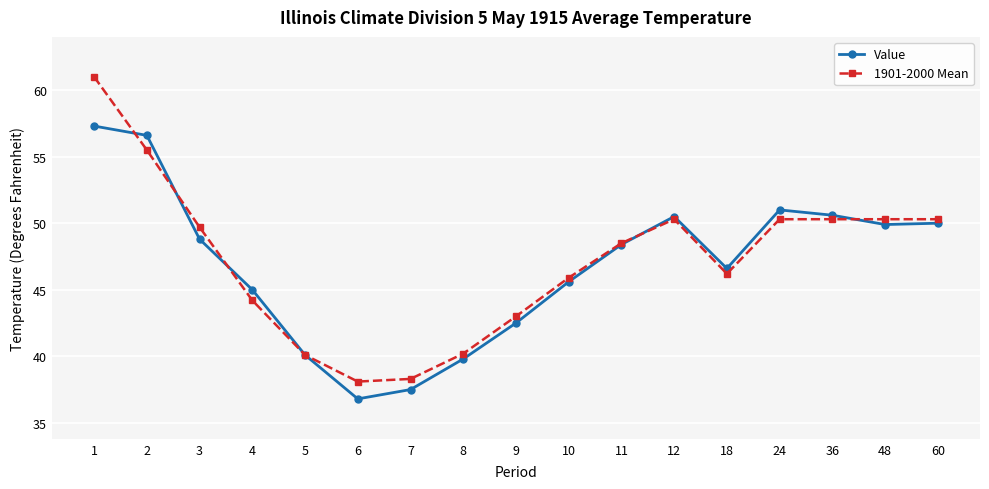

Which series ends up on top after the final intersection of 1901-2000 Mean and Value?

1901-2000 Mean